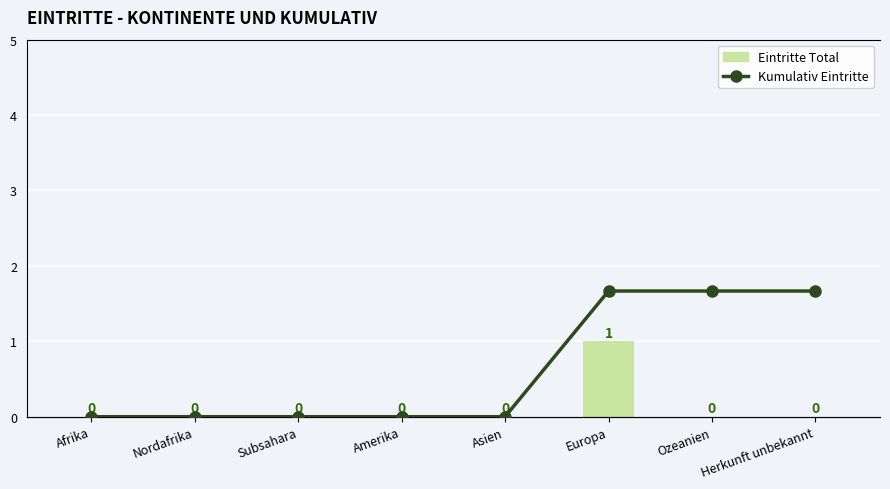

Count the Eintritte Total values in the range 0 to 1.

8